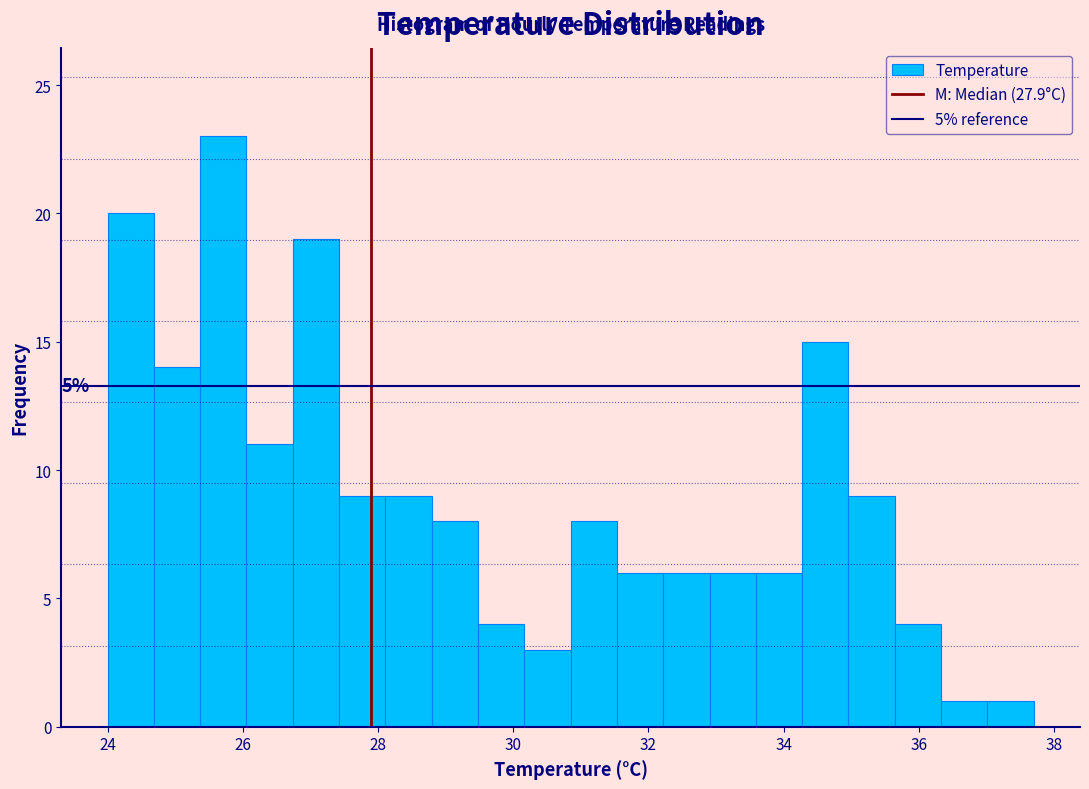

Around what value on the x-axis is the tallest bar? Give the approximate position of its centre, as read against the axis.

25.8